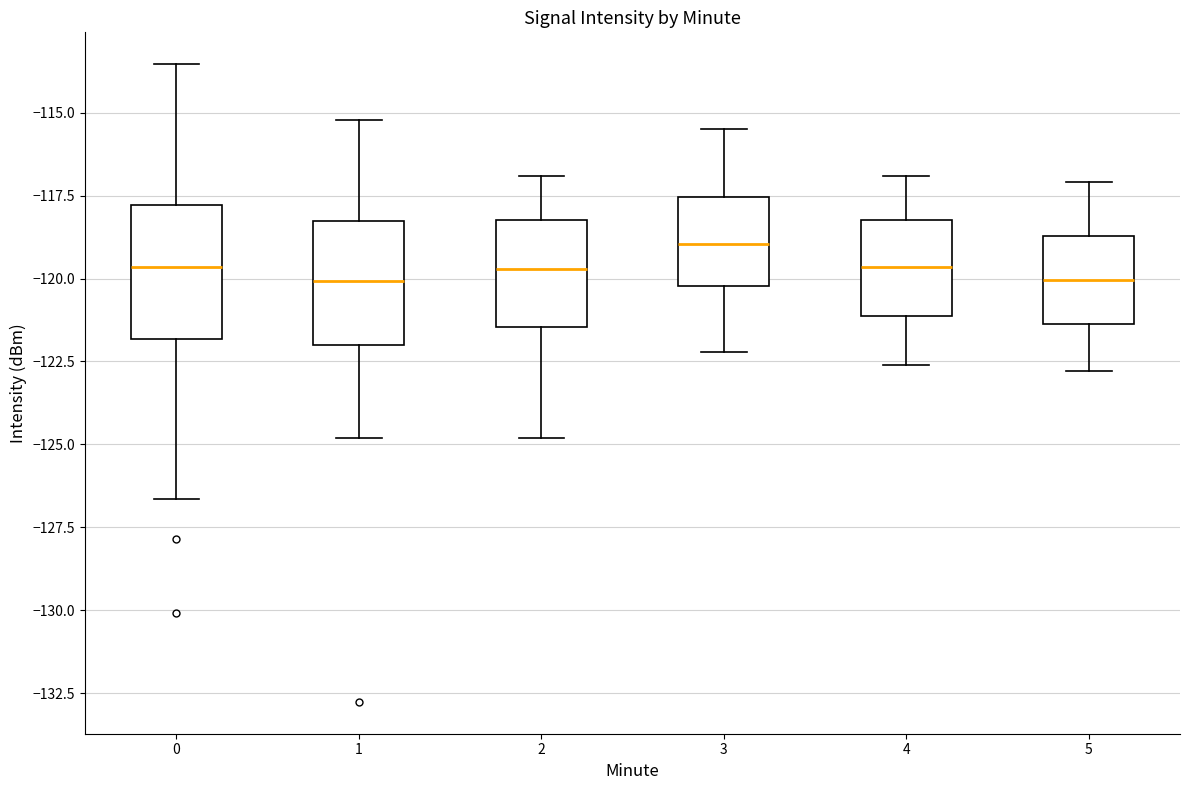

Reading left to right, transcribe this box plot: for each box, give where its median line is, the range the box spans, and where its two whiskers end, as read against the y-axis. The values are not printed on the chart, so give them approximately, as read against the axis.

0: median -119.5, box -122.0 to -118.0, whiskers -126.5 to -113.5
1: median -120.0, box -122.0 to -118.5, whiskers -125.0 to -115.0
2: median -119.5, box -121.5 to -118.0, whiskers -125.0 to -117.0
3: median -119.0, box -120.0 to -117.5, whiskers -122.0 to -115.5
4: median -119.5, box -121.0 to -118.0, whiskers -122.5 to -117.0
5: median -120.0, box -121.5 to -118.5, whiskers -123.0 to -117.0